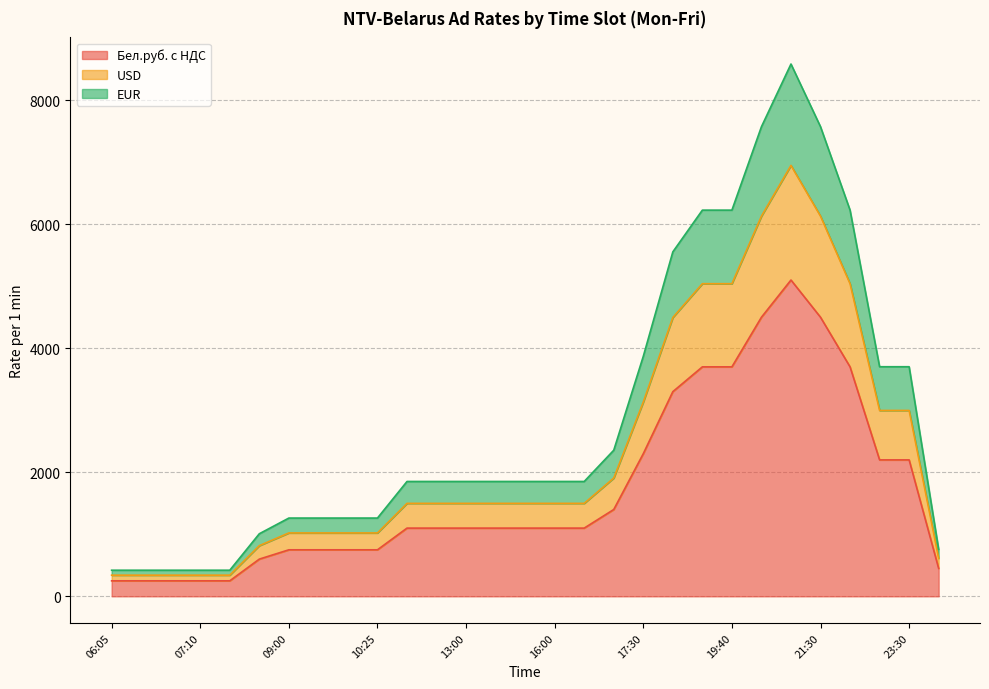

Does the chart display data point markers on the line(s)?

No